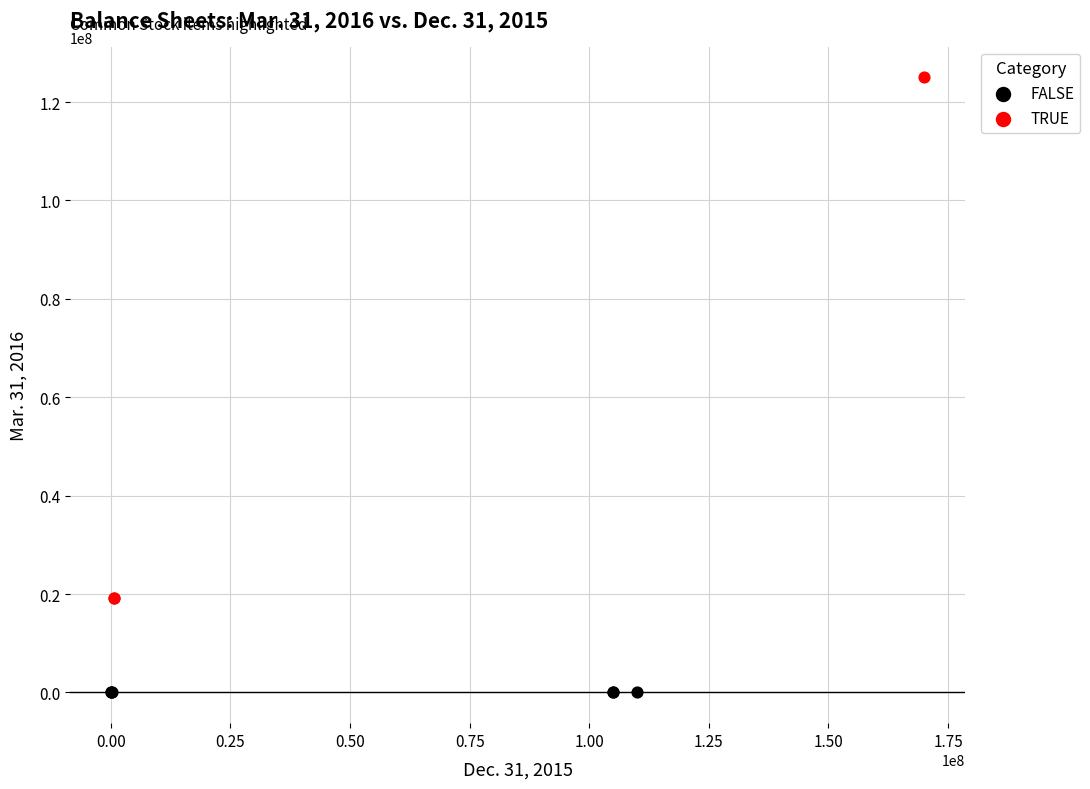

Which series has the widest spread of Y values?

TRUE